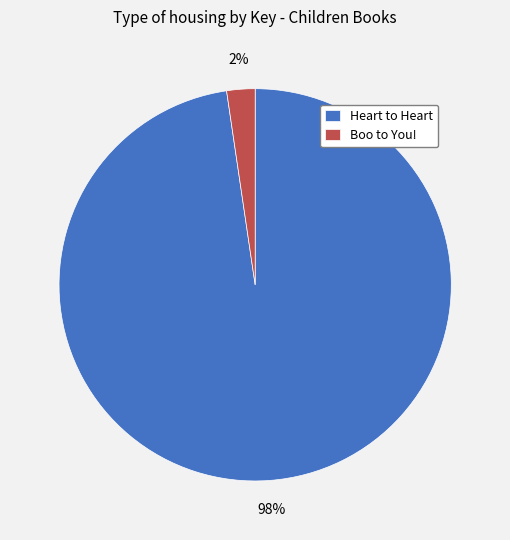

Rank the categories by value from highest to lowest.

Heart to Heart, Boo to You!